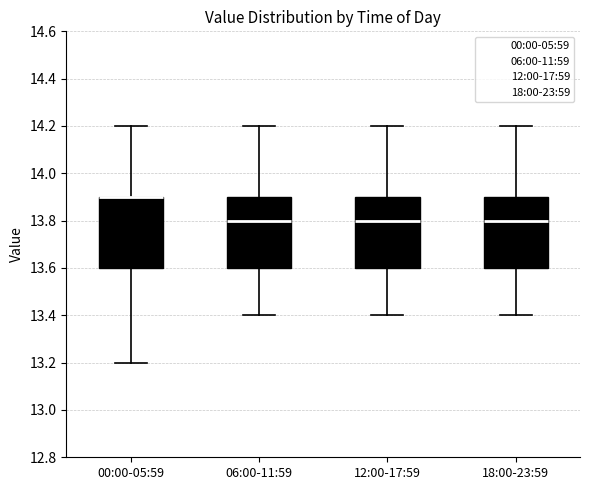

Reading left to right, transcribe this box plot: for each box, give where its median line is, the range the box spans, and where its two whiskers end, as read against the y-axis. The values are not printed on the chart, so give them approximately, as read against the axis.

00:00-05:59: median 13.9 (drawn on the box's upper edge), box 13.6 to 13.9, whiskers 13.2 to 14.2
06:00-11:59: median 13.8, box 13.6 to 13.9, whiskers 13.4 to 14.2
12:00-17:59: median 13.8, box 13.6 to 13.9, whiskers 13.4 to 14.2
18:00-23:59: median 13.8, box 13.6 to 13.9, whiskers 13.4 to 14.2